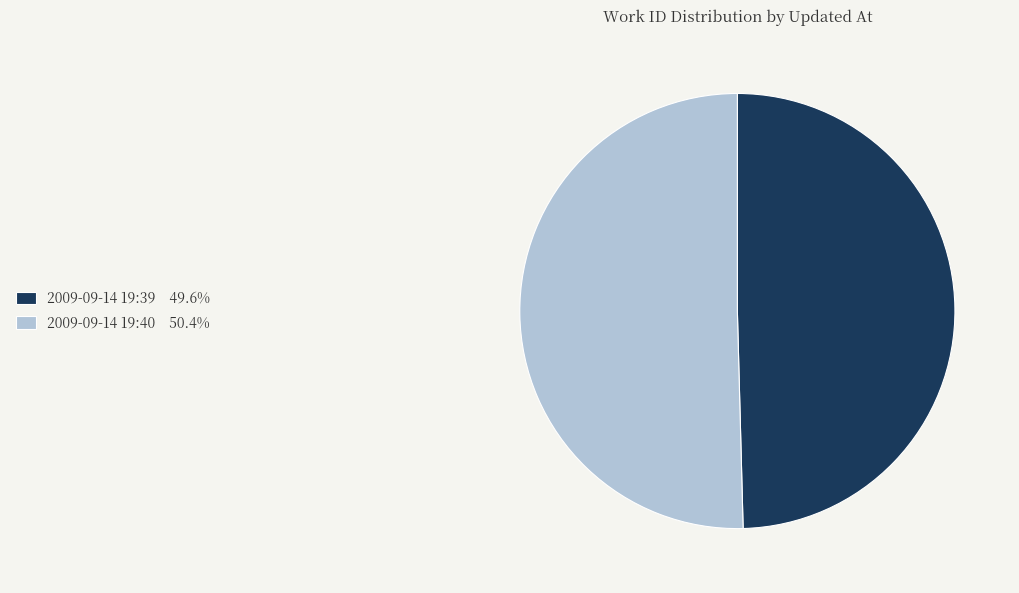

Is there any slice that represents more than half of the pie?

Yes